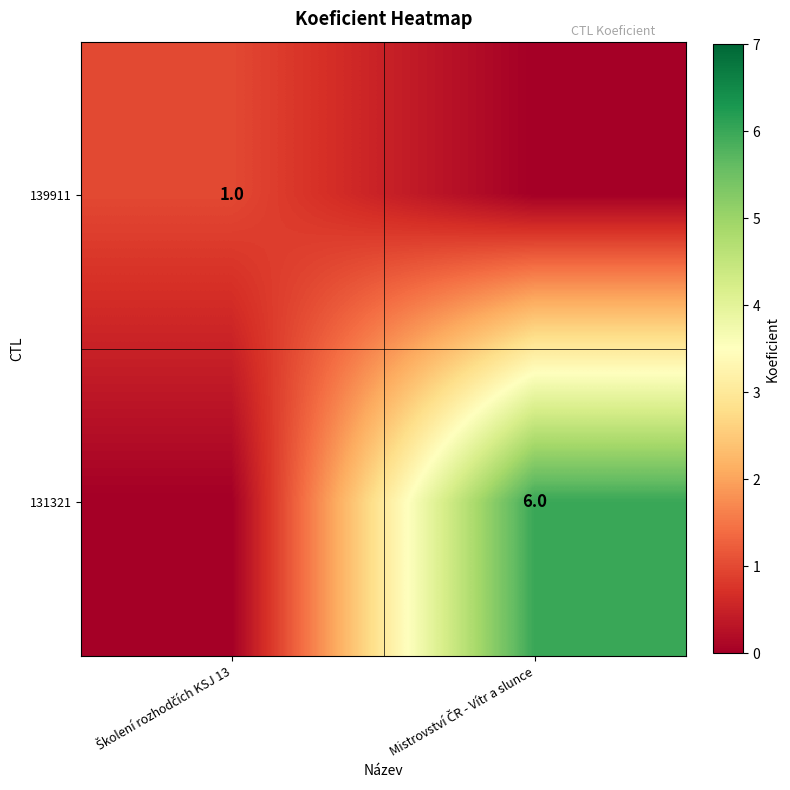

Between Školení rozhodčích KSJ 13 and Mistrovství ČR - Vítr a slunce, which series saw the biggest shift?

131321